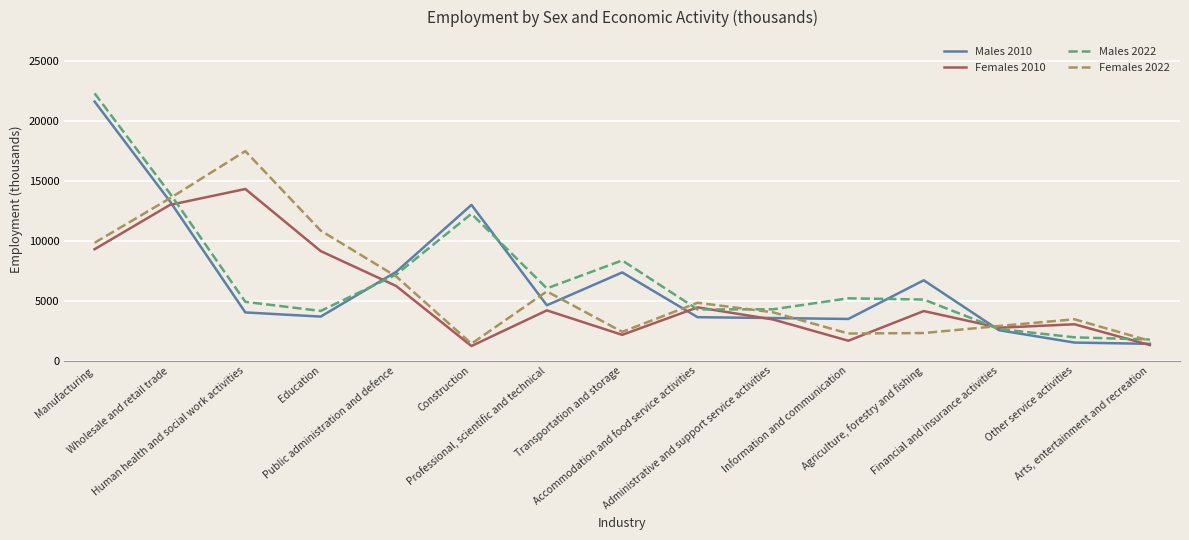

List the series in order of their peak value, highest first.

Males 2022, Males 2010, Females 2022, Females 2010